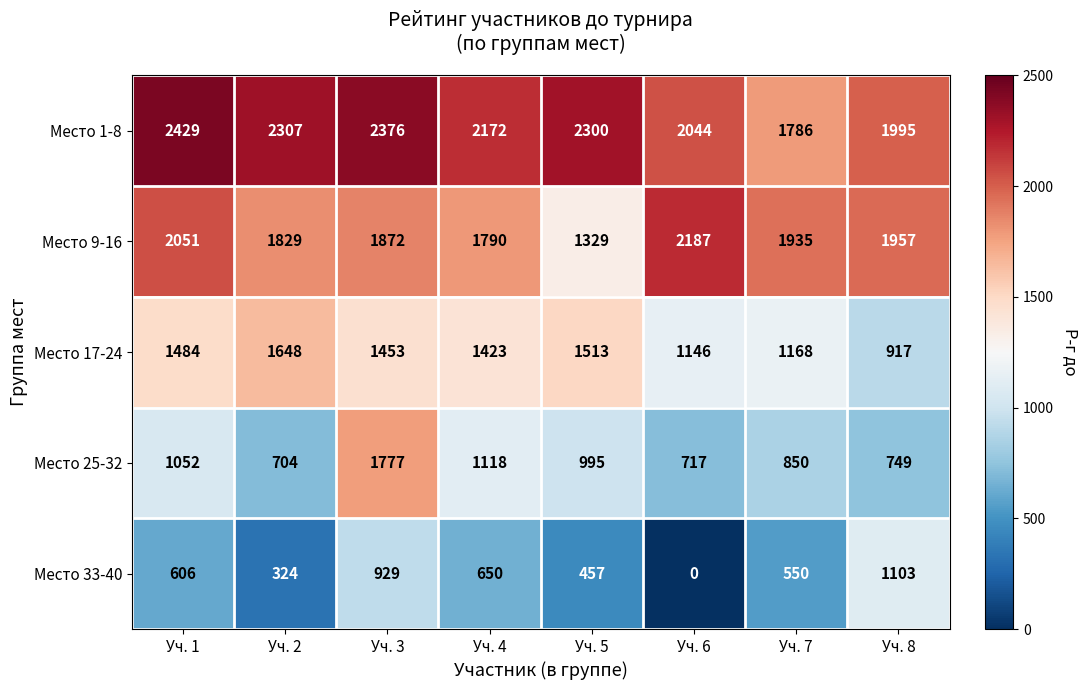

What is the sum of all Место 25-32 values?

7962